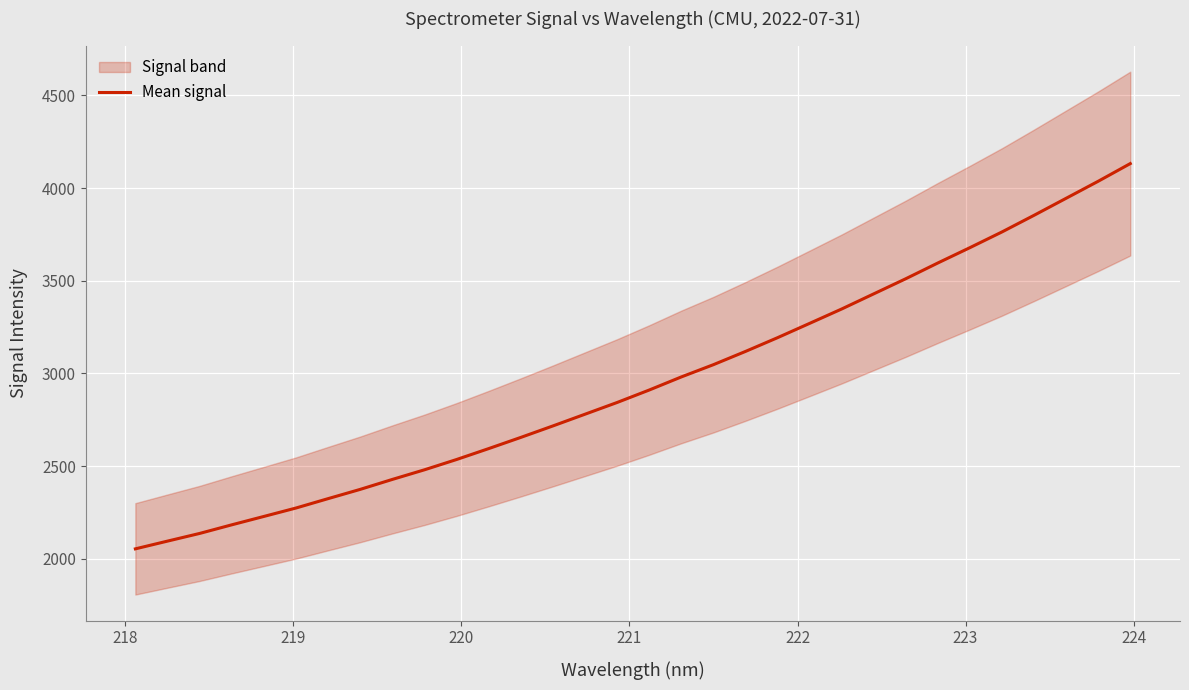

What is the value of the 16th point from the left?

2843.2